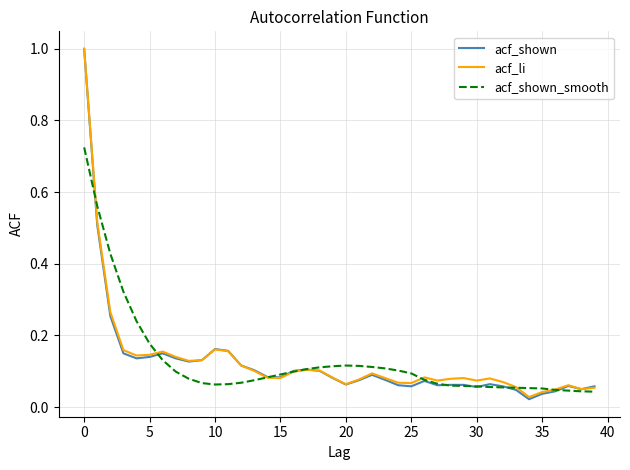

What is the maximum value shown in the chart?

1.0